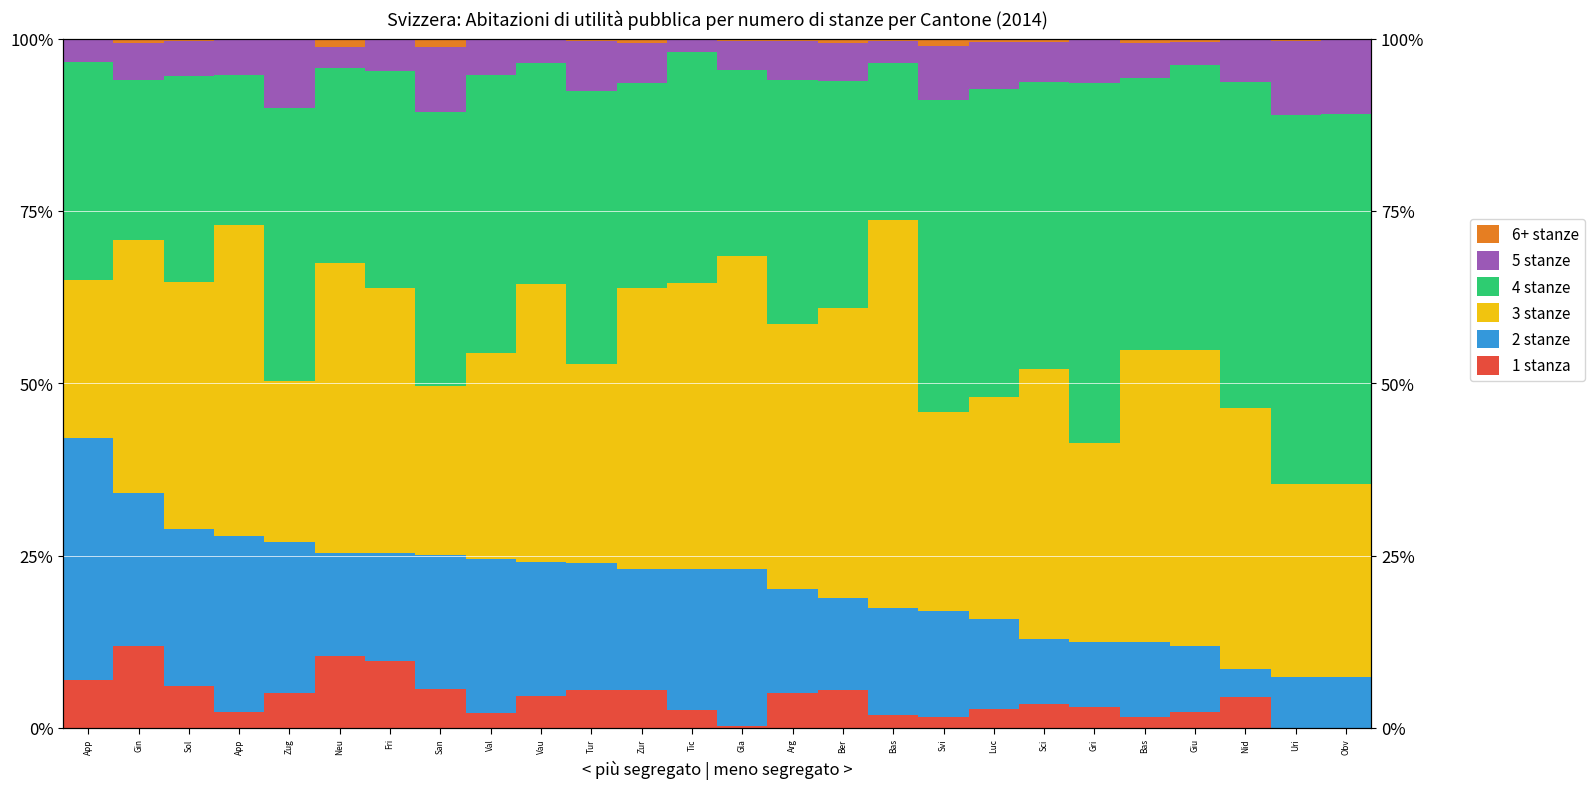

What is the difference between the maximum and minimum values in the 6+ stanze series?

1.3